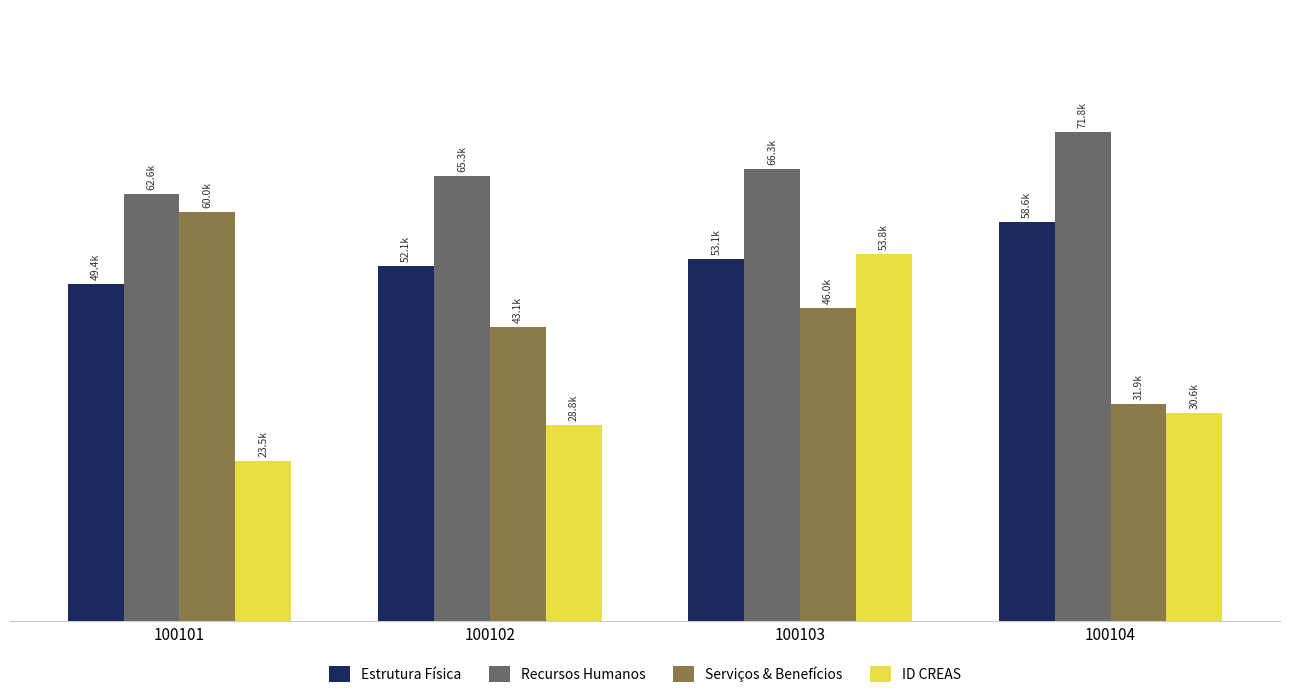

Which series has the widest spread of values?

ID CREAS